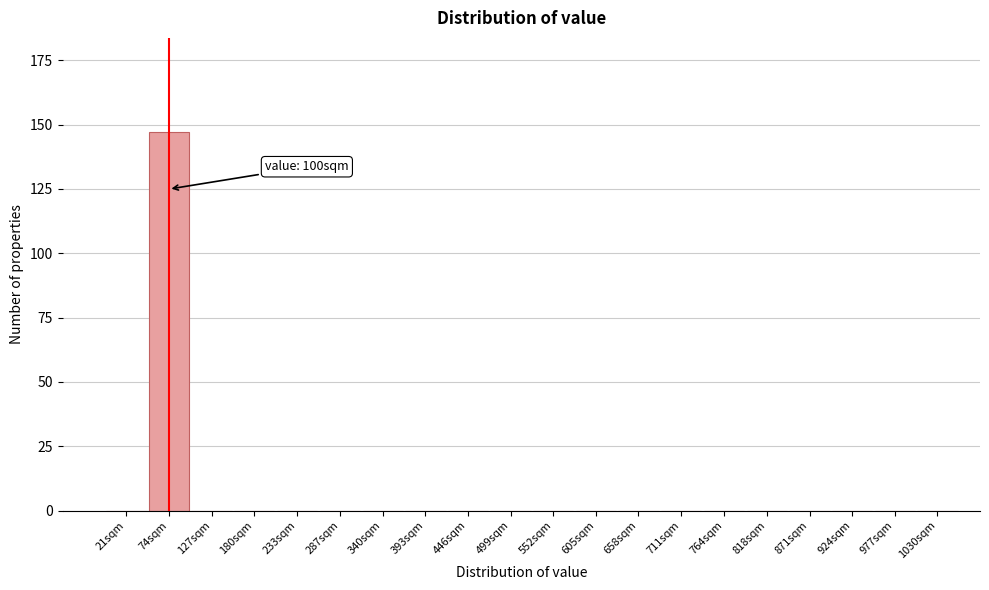

Reading left to right, what are all the values shown in this chart?

21sqm=0	74sqm=147	127sqm=0	180sqm=0	233sqm=0	287sqm=0	340sqm=0	393sqm=0	446sqm=0	499sqm=0	552sqm=0	605sqm=0	658sqm=0	711sqm=0	764sqm=0	818sqm=0	871sqm=0	924sqm=0	977sqm=0	1030sqm=0